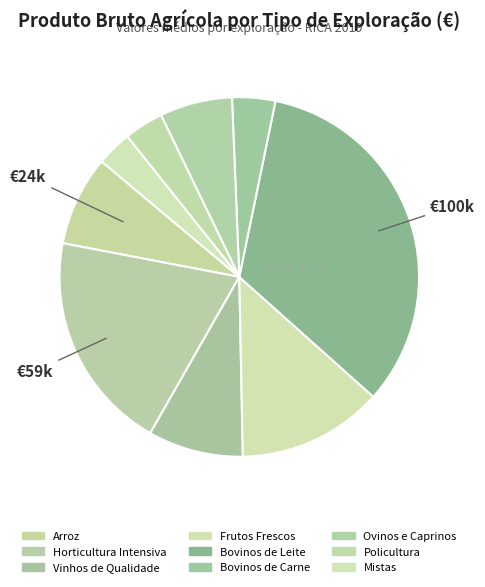

Is there any slice that represents more than half of the pie?

No